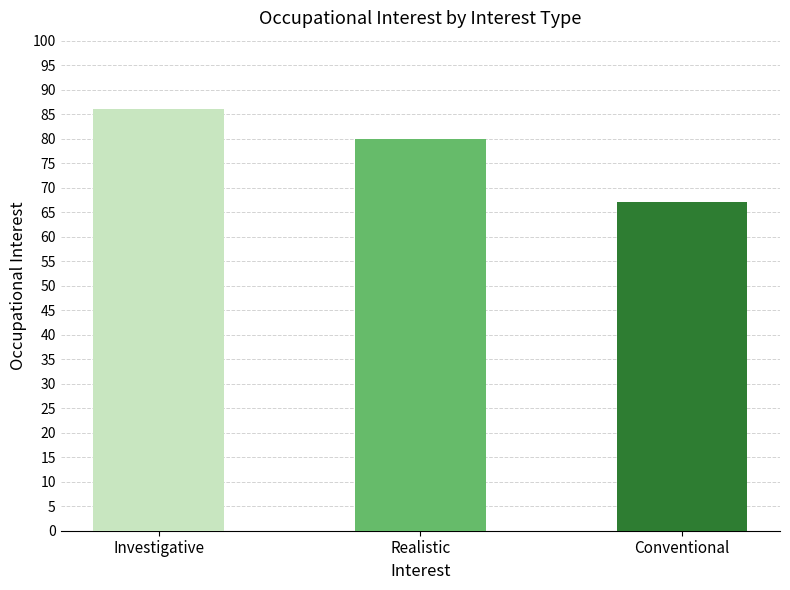

Where does the data first go above 80?

Investigative